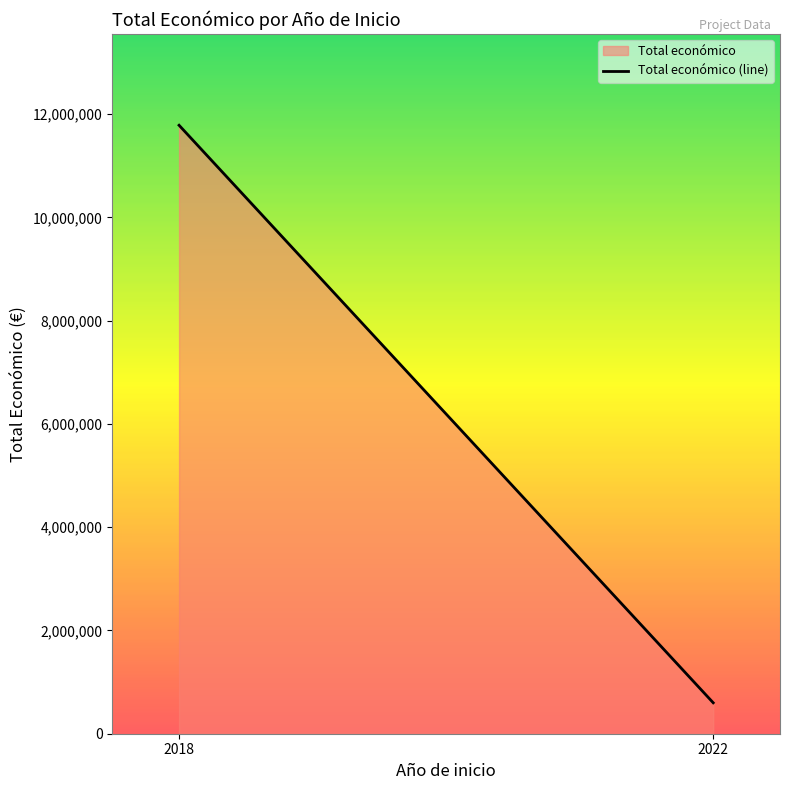

What is the sum of the values at 2018 and 2022?

12383445